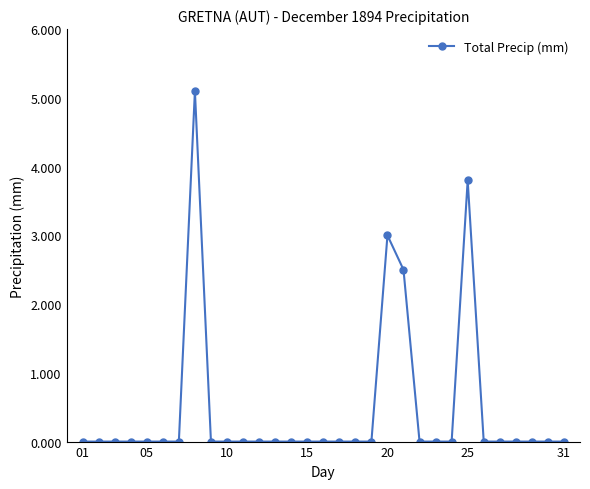

What is the maximum value shown in the chart?

5.1